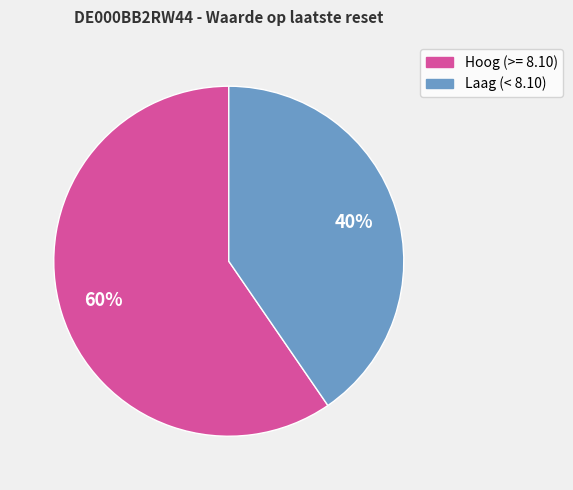

To the nearest percent, what is the average slice percentage?

50%